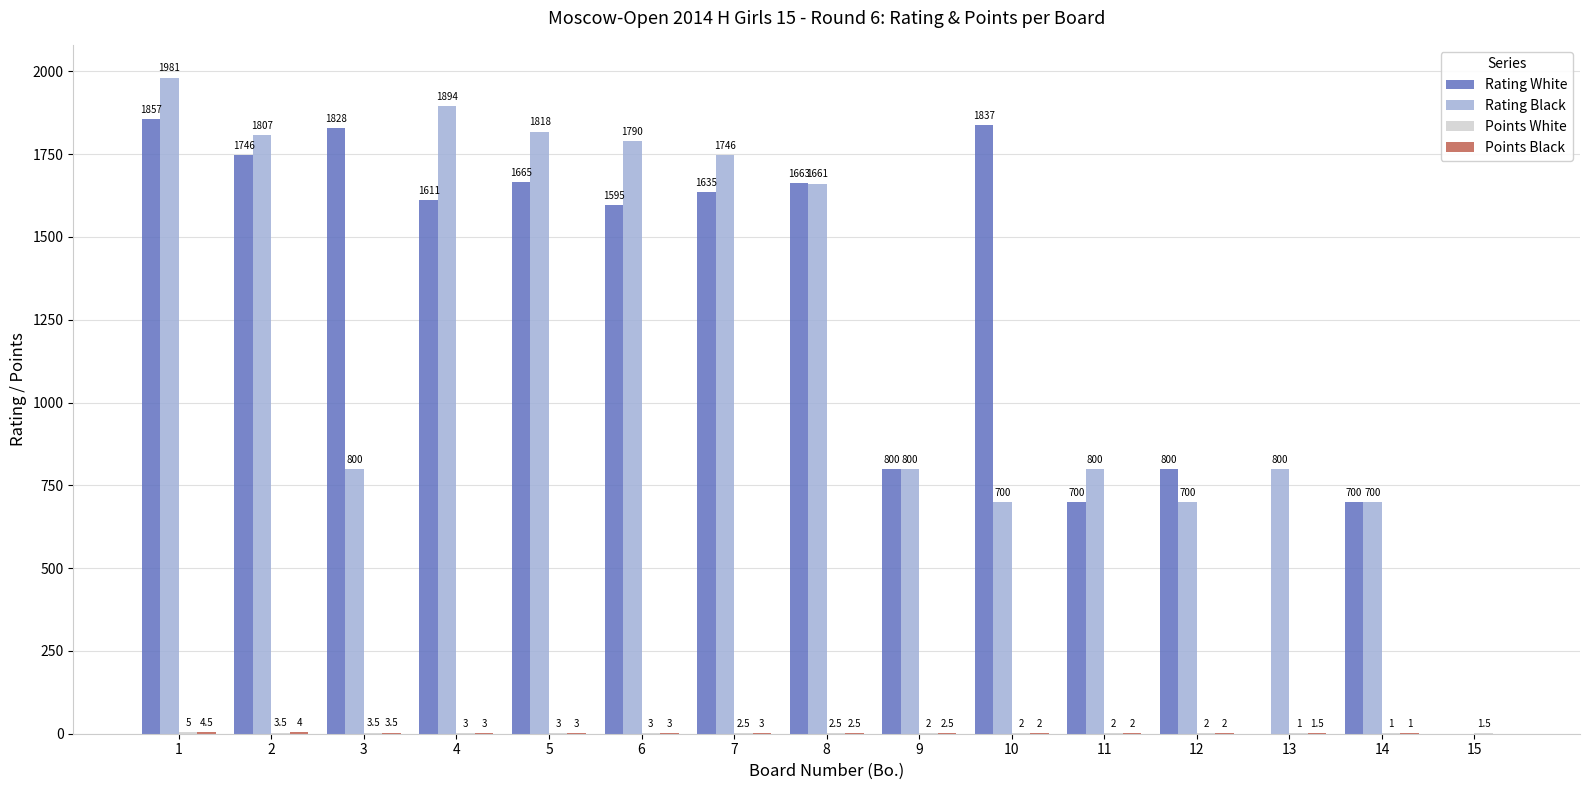

Which series has the widest spread of values?

Rating Black